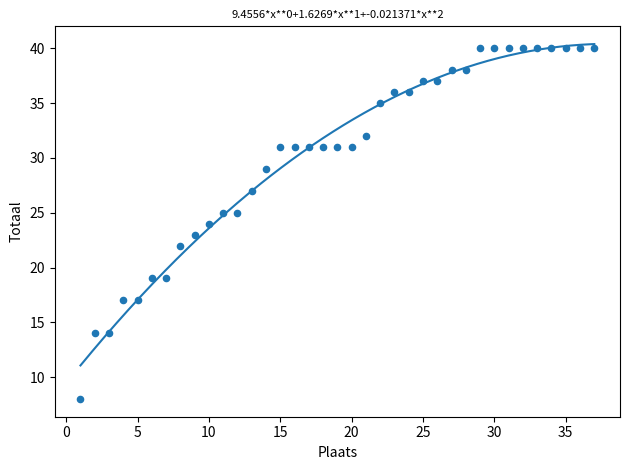

What is the range of X values (max minus min)?

36